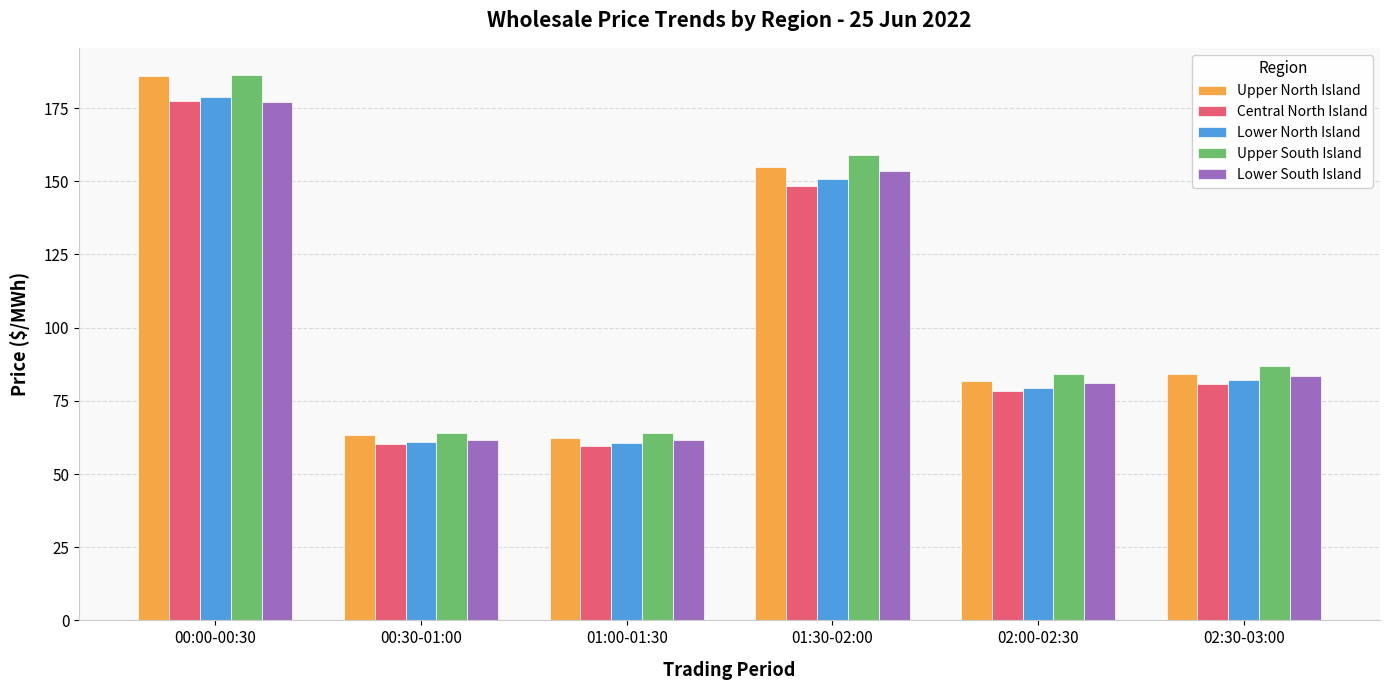

Between 00:00-00:30 and 01:00-01:30, which series saw the biggest shift?

Upper North Island